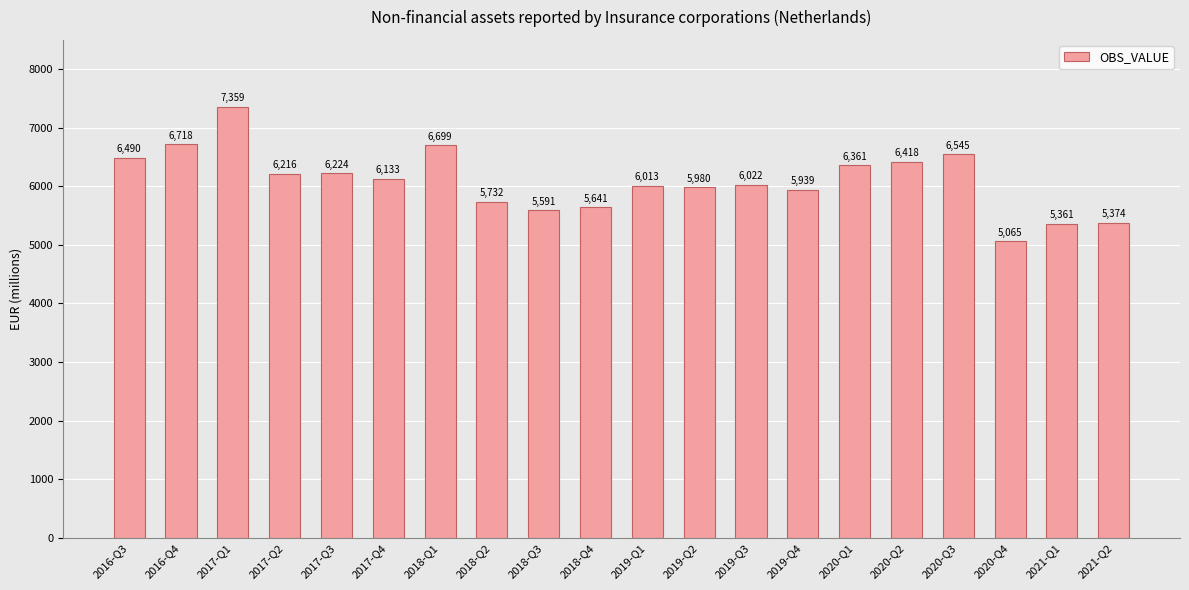

Reading right to left, transcribe all the data shown in this chart.

2021-Q2=5374	2021-Q1=5361	2020-Q4=5065	2020-Q3=6545	2020-Q2=6418	2020-Q1=6361	2019-Q4=5939	2019-Q3=6022	2019-Q2=5980	2019-Q1=6013	2018-Q4=5641	2018-Q3=5591	2018-Q2=5732	2018-Q1=6699	2017-Q4=6133	2017-Q3=6224	2017-Q2=6216	2017-Q1=7359	2016-Q4=6718	2016-Q3=6490